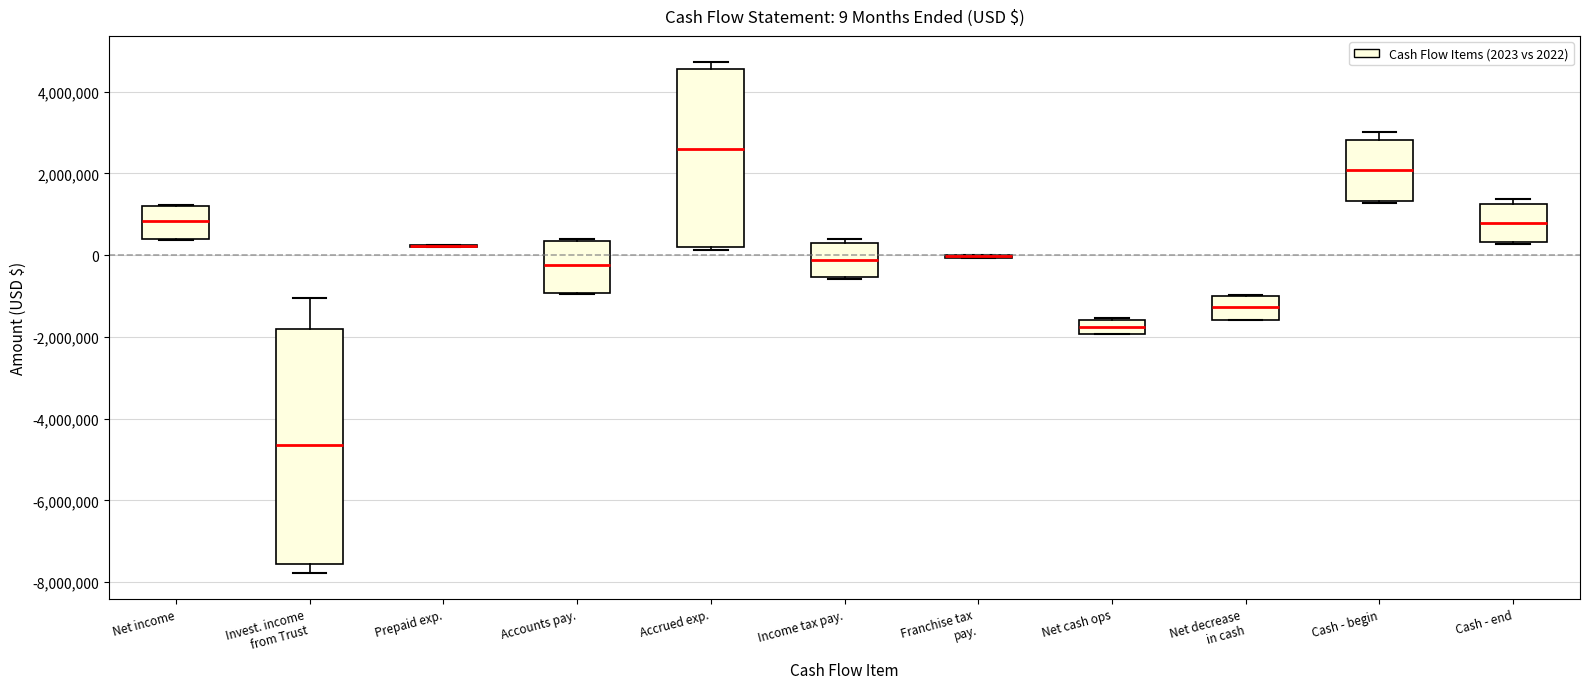

Which box is the tallest, from its lower edge to its upper edge?

Invest. income from Trust